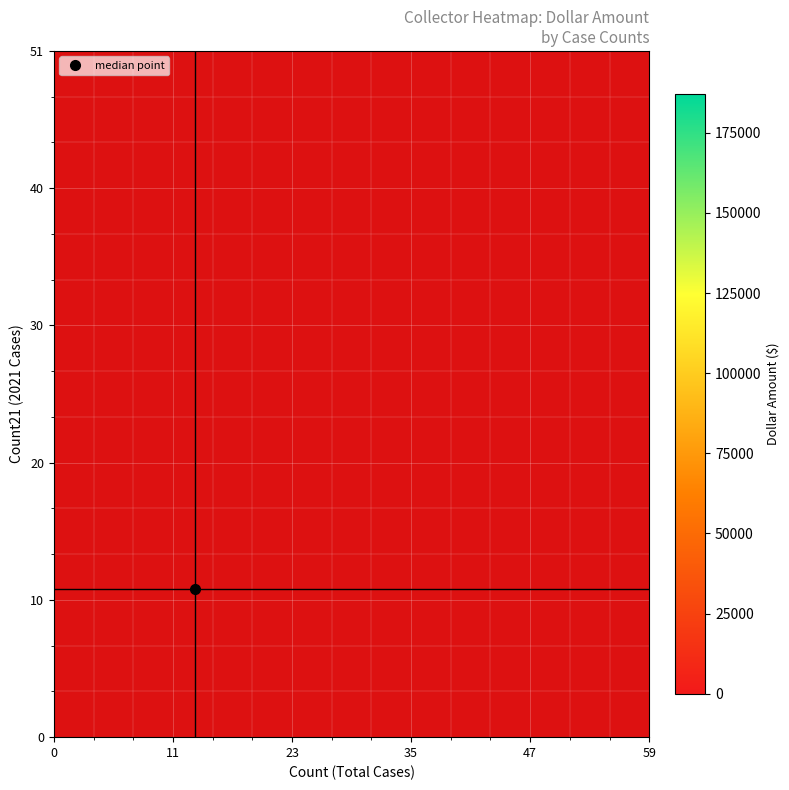

What is the minimum value shown in the chart?

12026.0